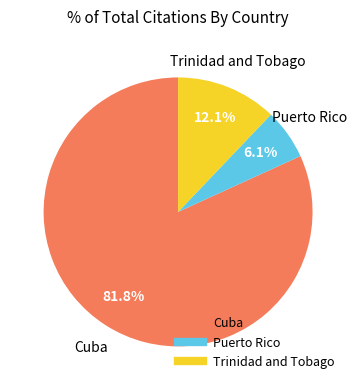

To the nearest percent, what portion does Puerto Rico represent?

6%